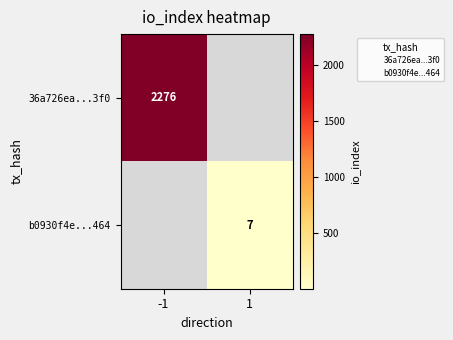

Is it true that 36a726ea...3f0 equals 3044 at -1?

False